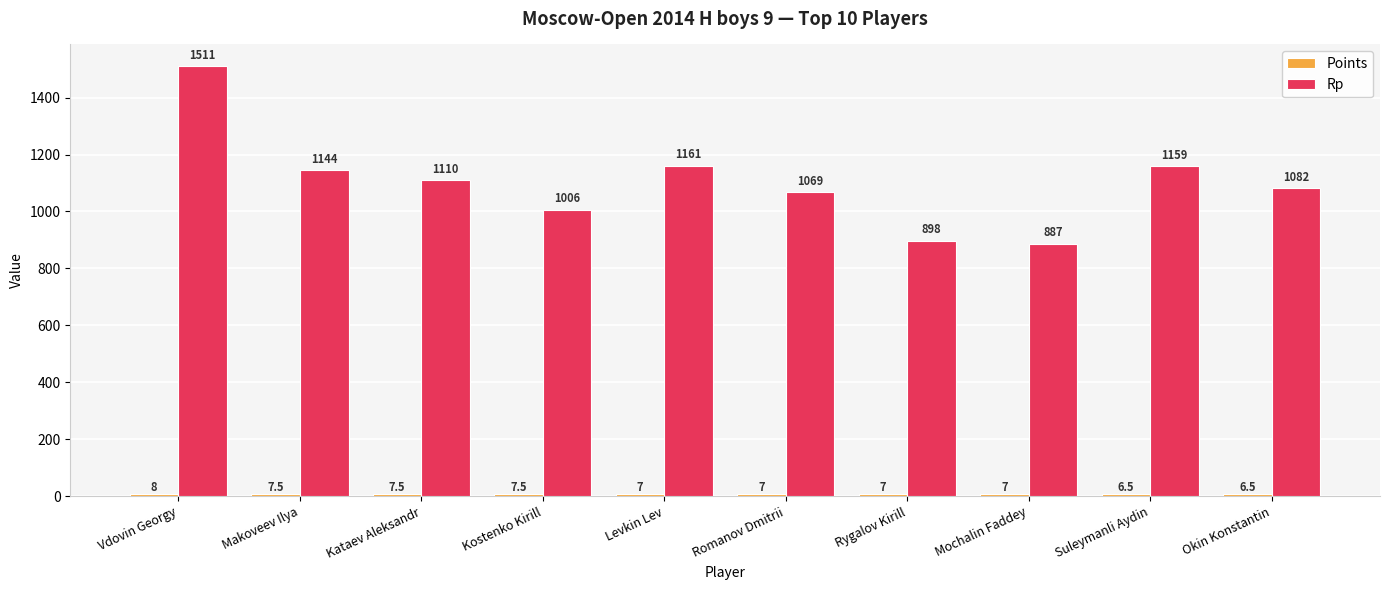

At which label does Rp first exceed 1110?

Vdovin Georgy